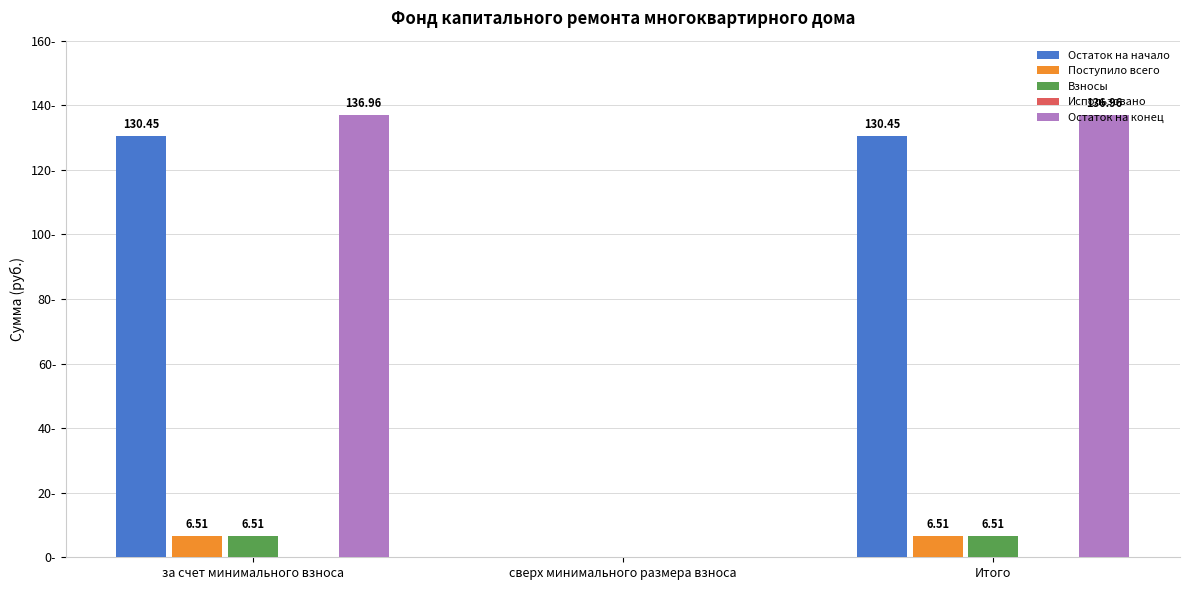

At which label is Поступило всего closest to 3?

сверх минимального размера взноса